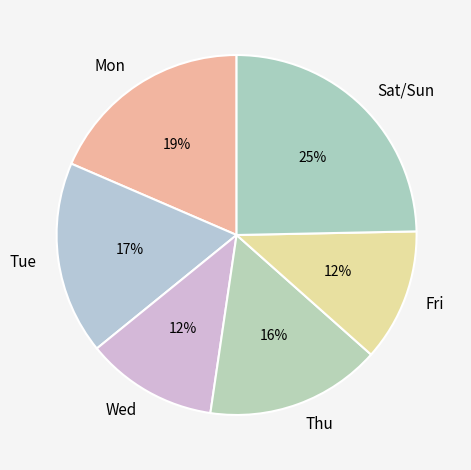

How many slices are in this pie chart?

6